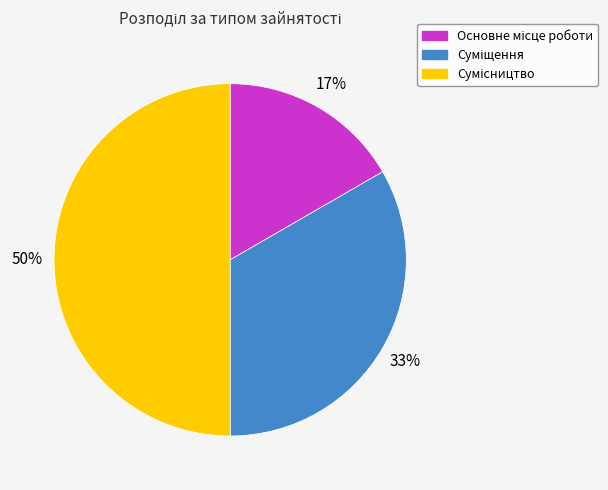

To the nearest percent, what is the difference between the largest and smallest slice percentages?

33%